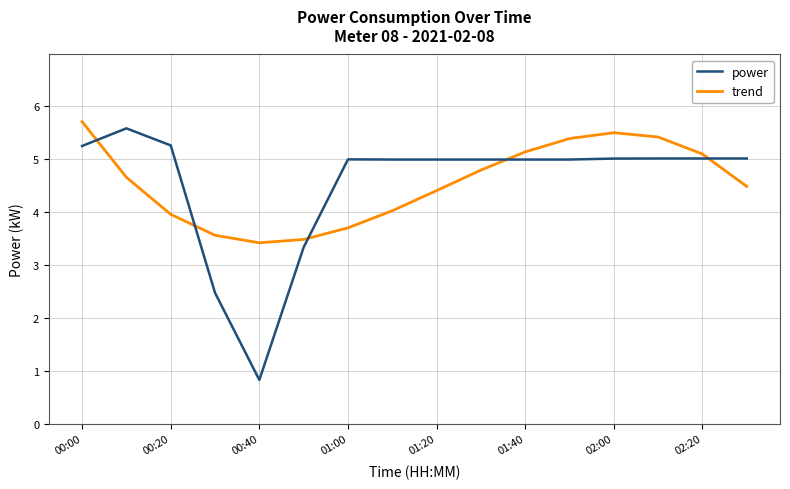

How many times do power and trend cross each other?

5